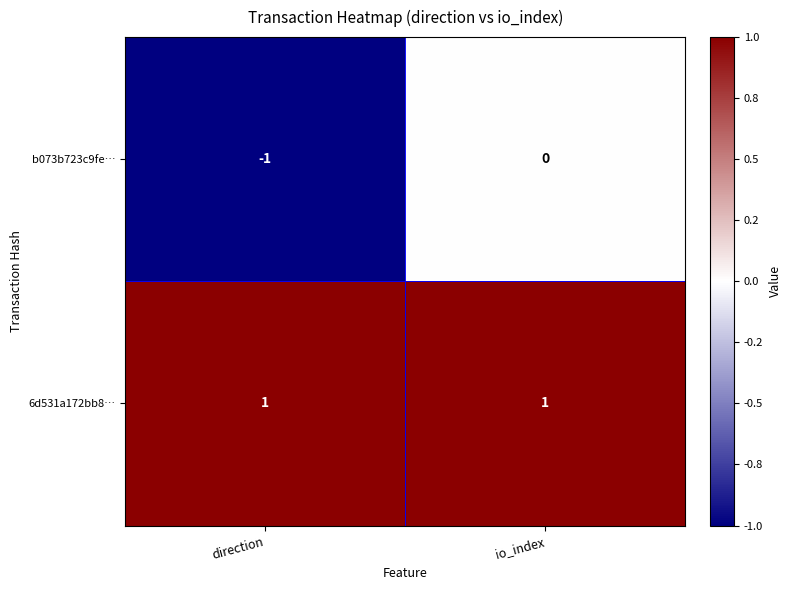

Rank the series at io_index from lowest to highest value.

b073b723c9fe…, 6d531a172bb8…